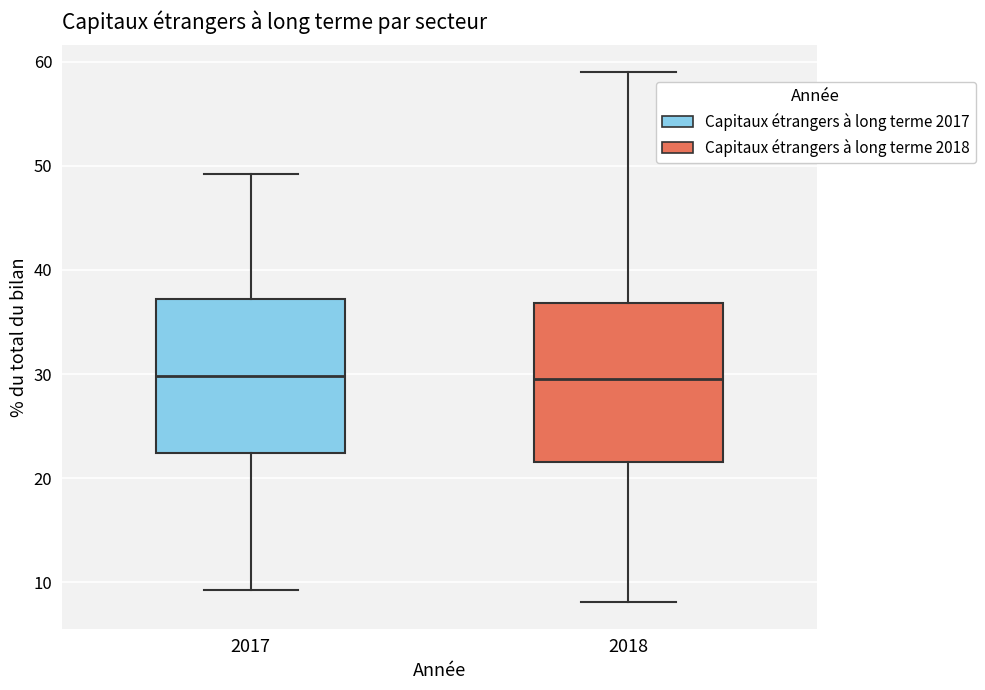

Where is the lower edge of the box at x = 2018 on the y-axis? The values are not printed on the chart, so give them approximately, as read against the axis.

22